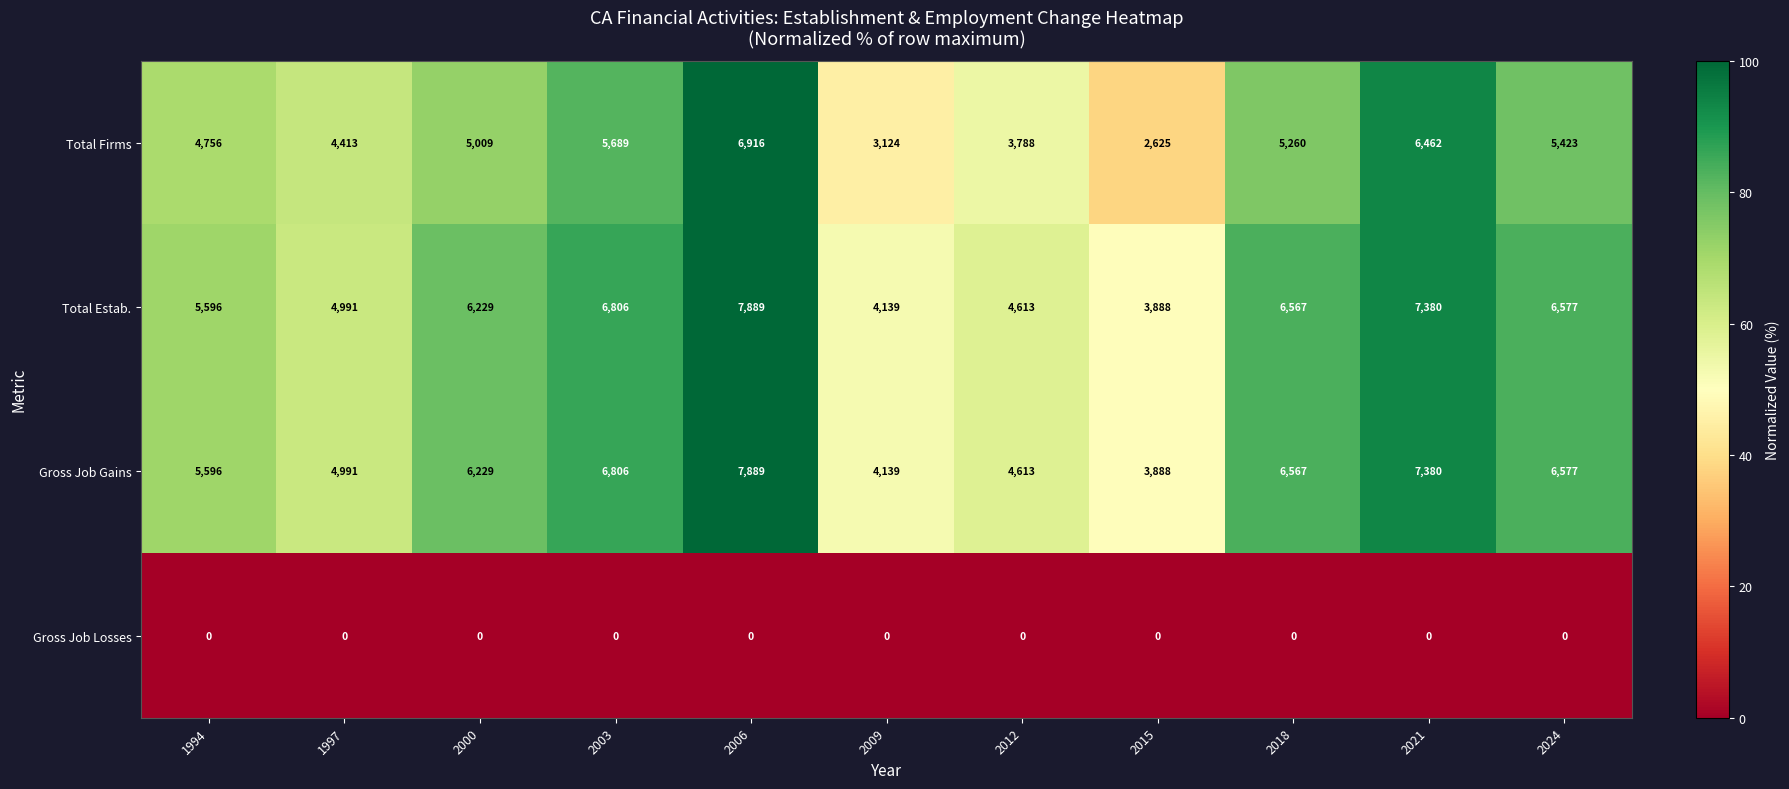

Is it true that Gross Job Gains equals 3647 at 2006?

False